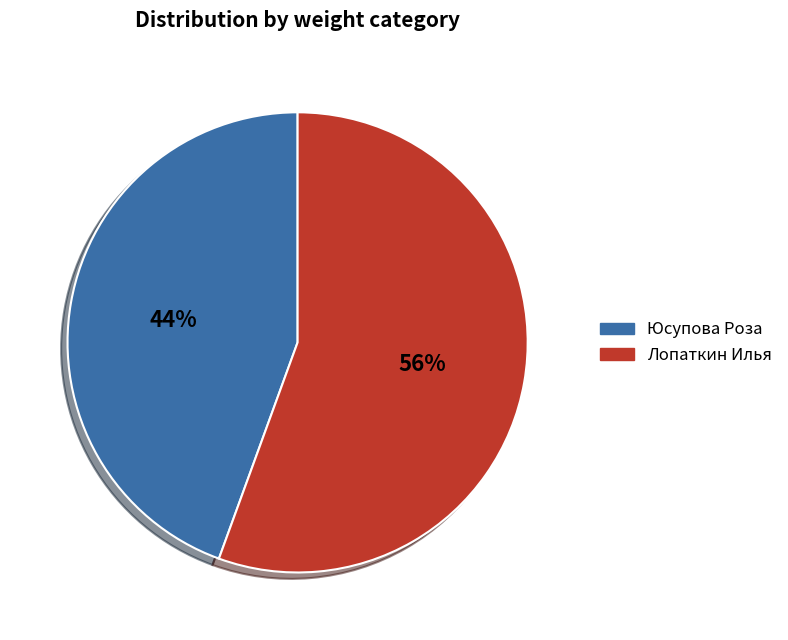

Which category has the biggest portion of the pie?

Лопаткин Илья